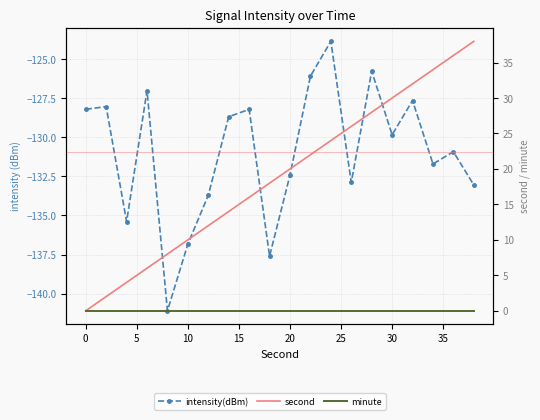

Between −5 and 40, which is larger?

−5